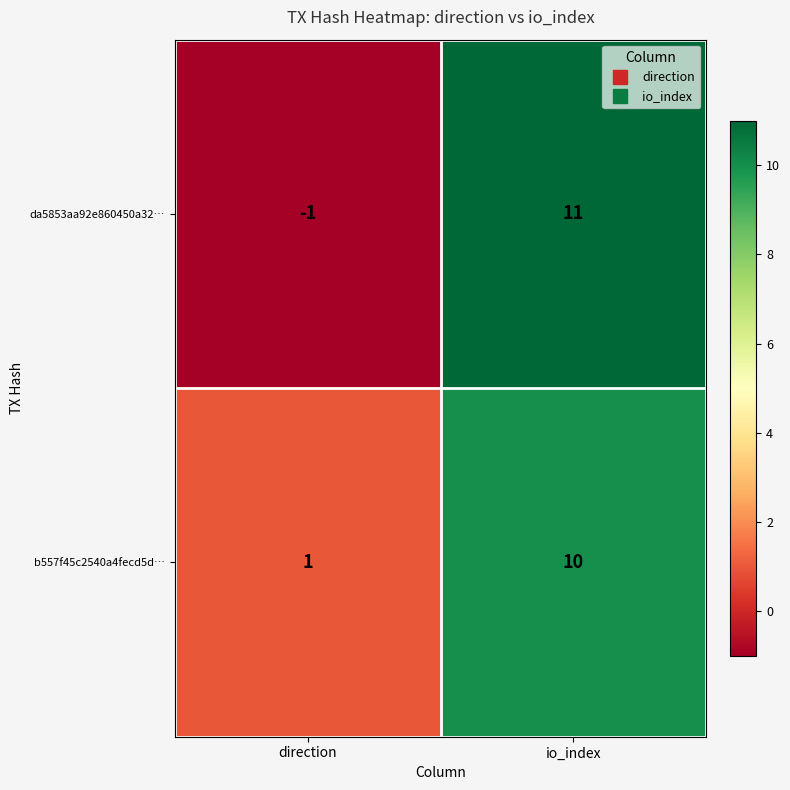

Reading left to right, list all the values displayed in this chart.

da5853aa92e860450a32…: -1	11
b557f45c2540a4fecd5d…: 1	10